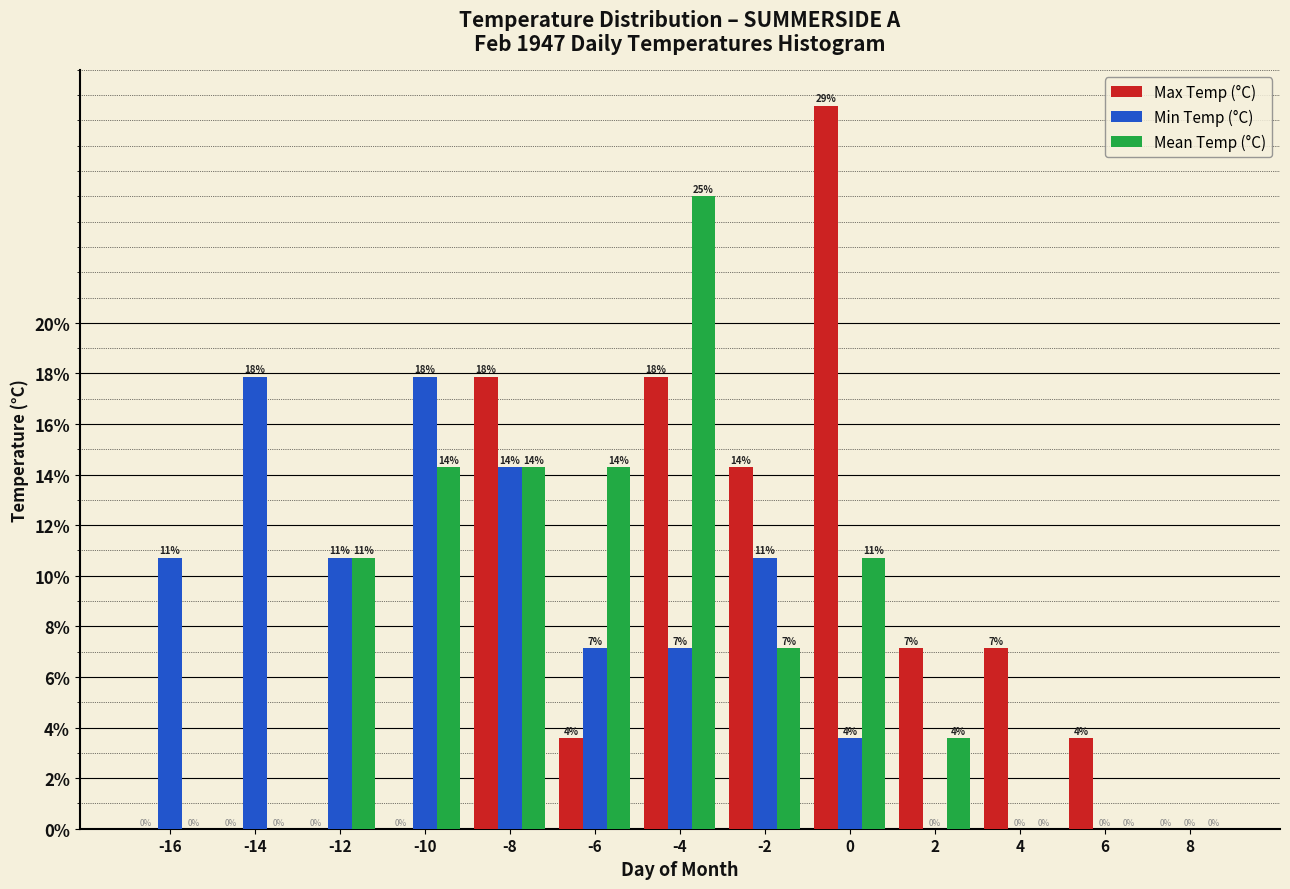

What are all the series names shown in the legend?

Max Temp (°C), Min Temp (°C), Mean Temp (°C)